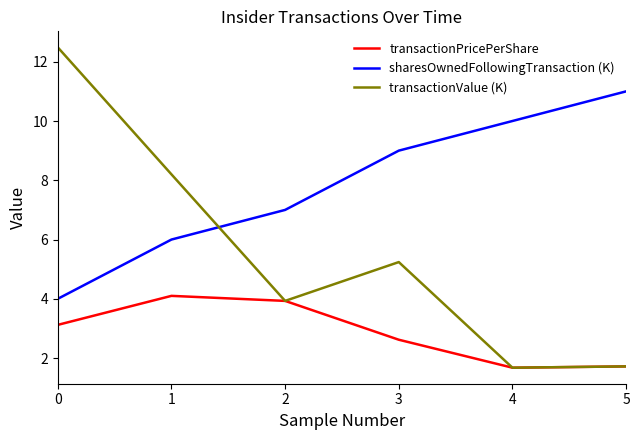

What is the maximum value for transactionPricePerShare?

4.1